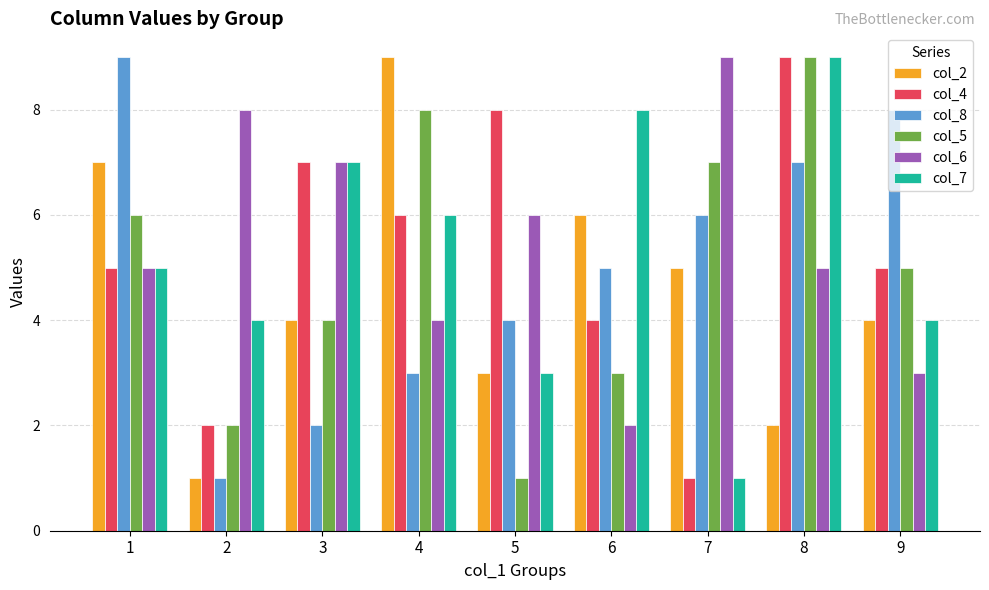

True or false: col_8 has a value of 3 at 3.

False